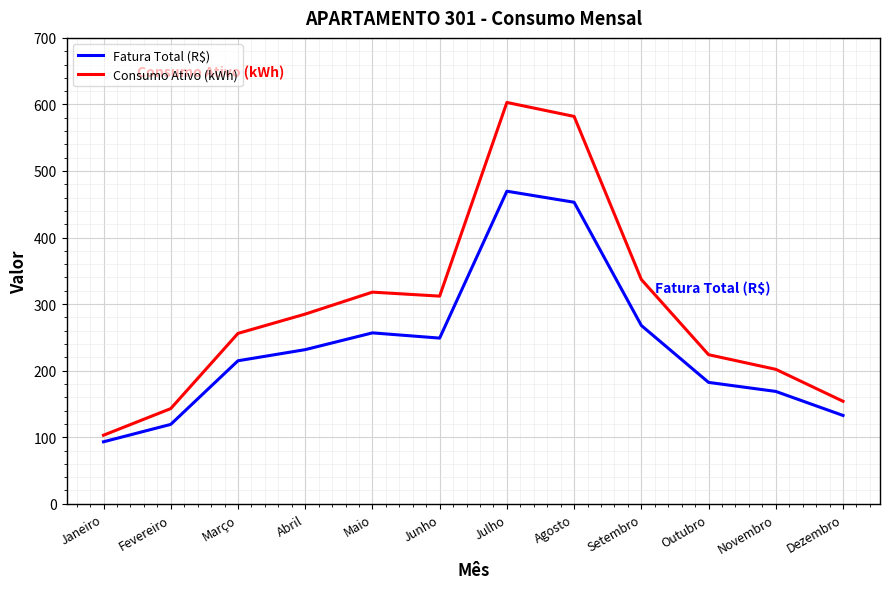

What is the minimum value shown in the chart?

93.1